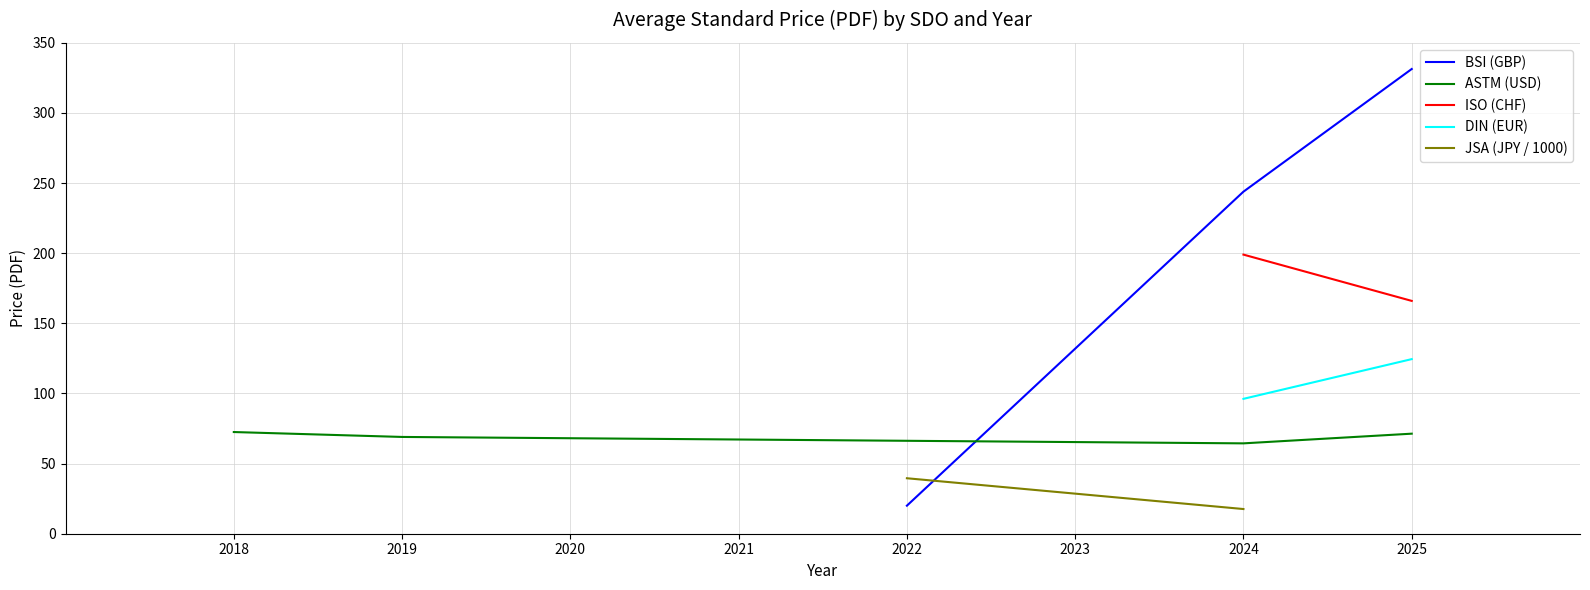

How many values in the BSI (GBP) series exceed 243?

2